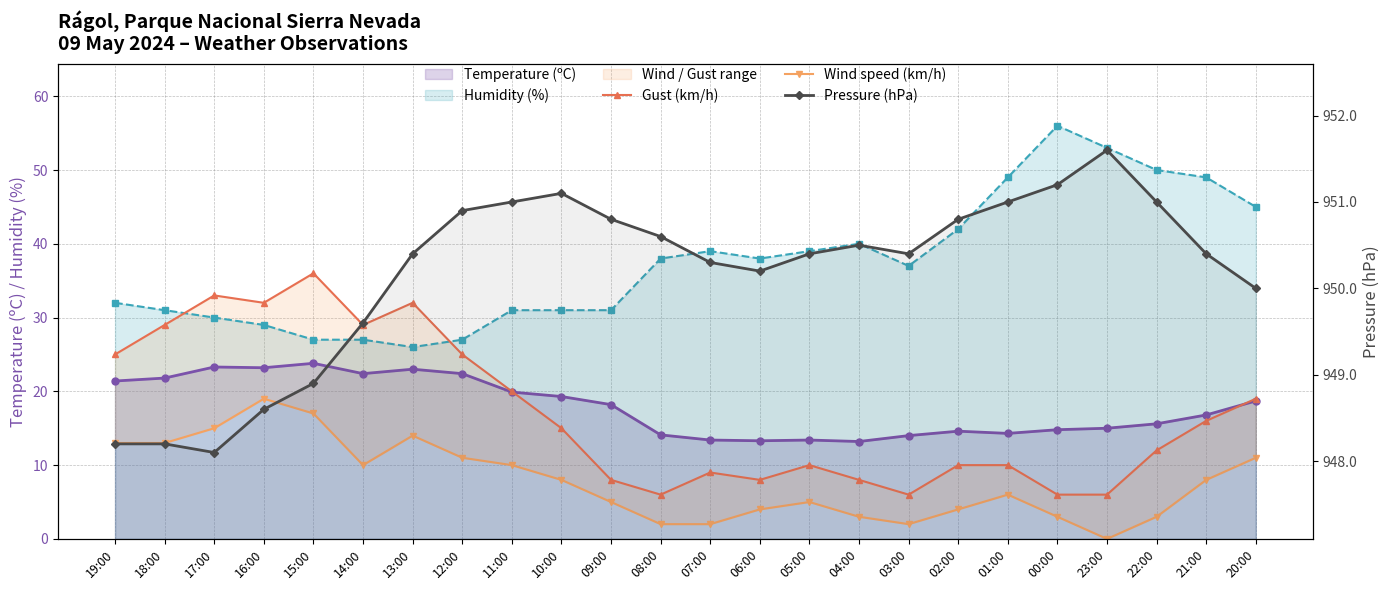

Does the chart display data point markers on the line(s)?

Yes